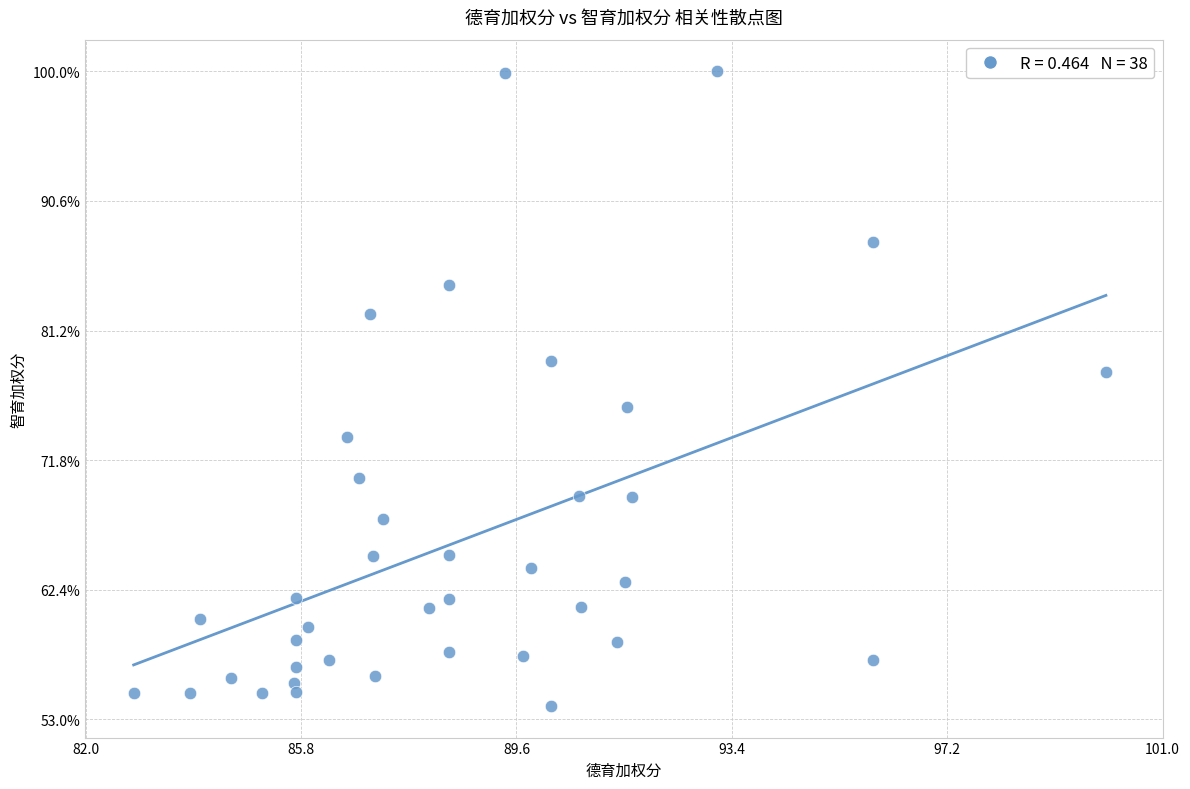

What is the range of Y values (max minus min)?

46.0